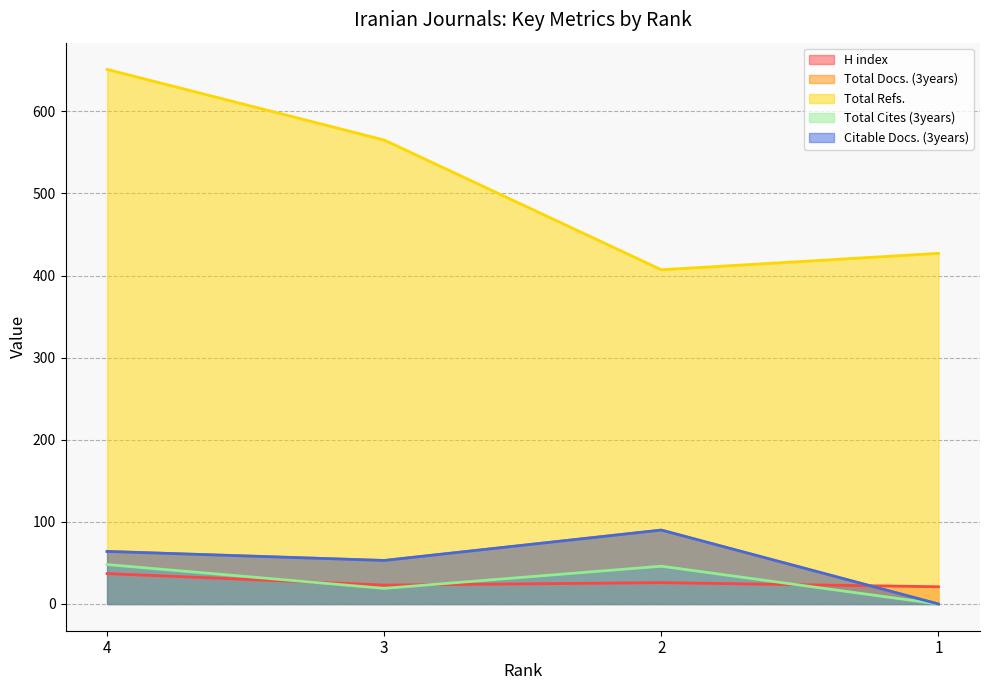

What is the value of the Citable Docs. (3years) point at the 1st from the left?

64